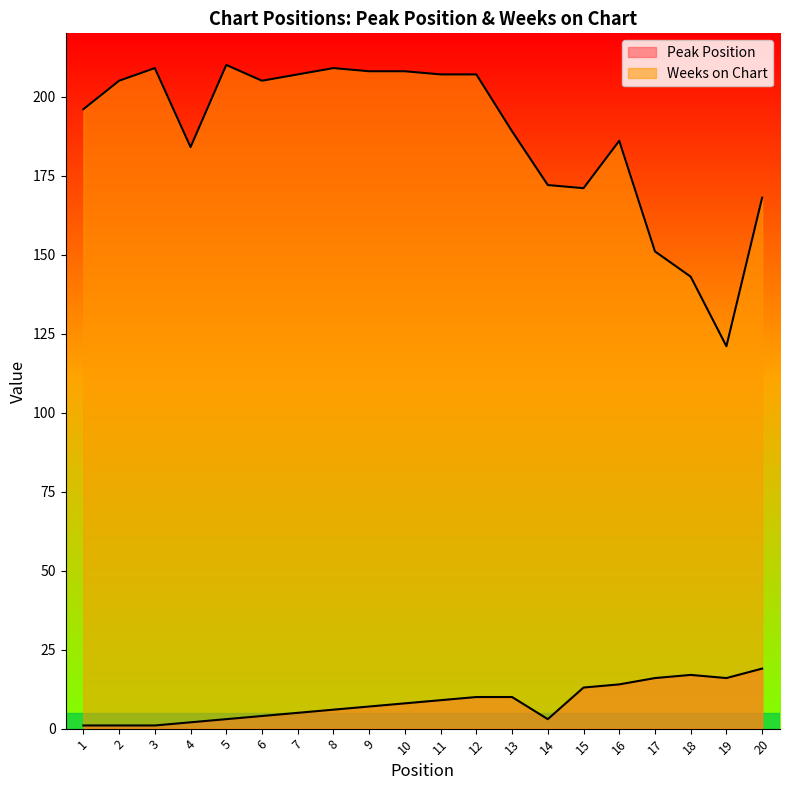

Reading left to right, what are all the values shown in this chart?

Peak Position: 1=1	2=1	3=1	4=2	5=3	6=4	7=5	8=6	9=7	10=8	11=9	12=10	13=10	14=3	15=13	16=14	17=16	18=17	19=16	20=19
Weeks on Chart: 1=196	2=205	3=209	4=184	5=210	6=205	7=207	8=209	9=208	10=208	11=207	12=207	13=189	14=172	15=171	16=186	17=151	18=143	19=121	20=168